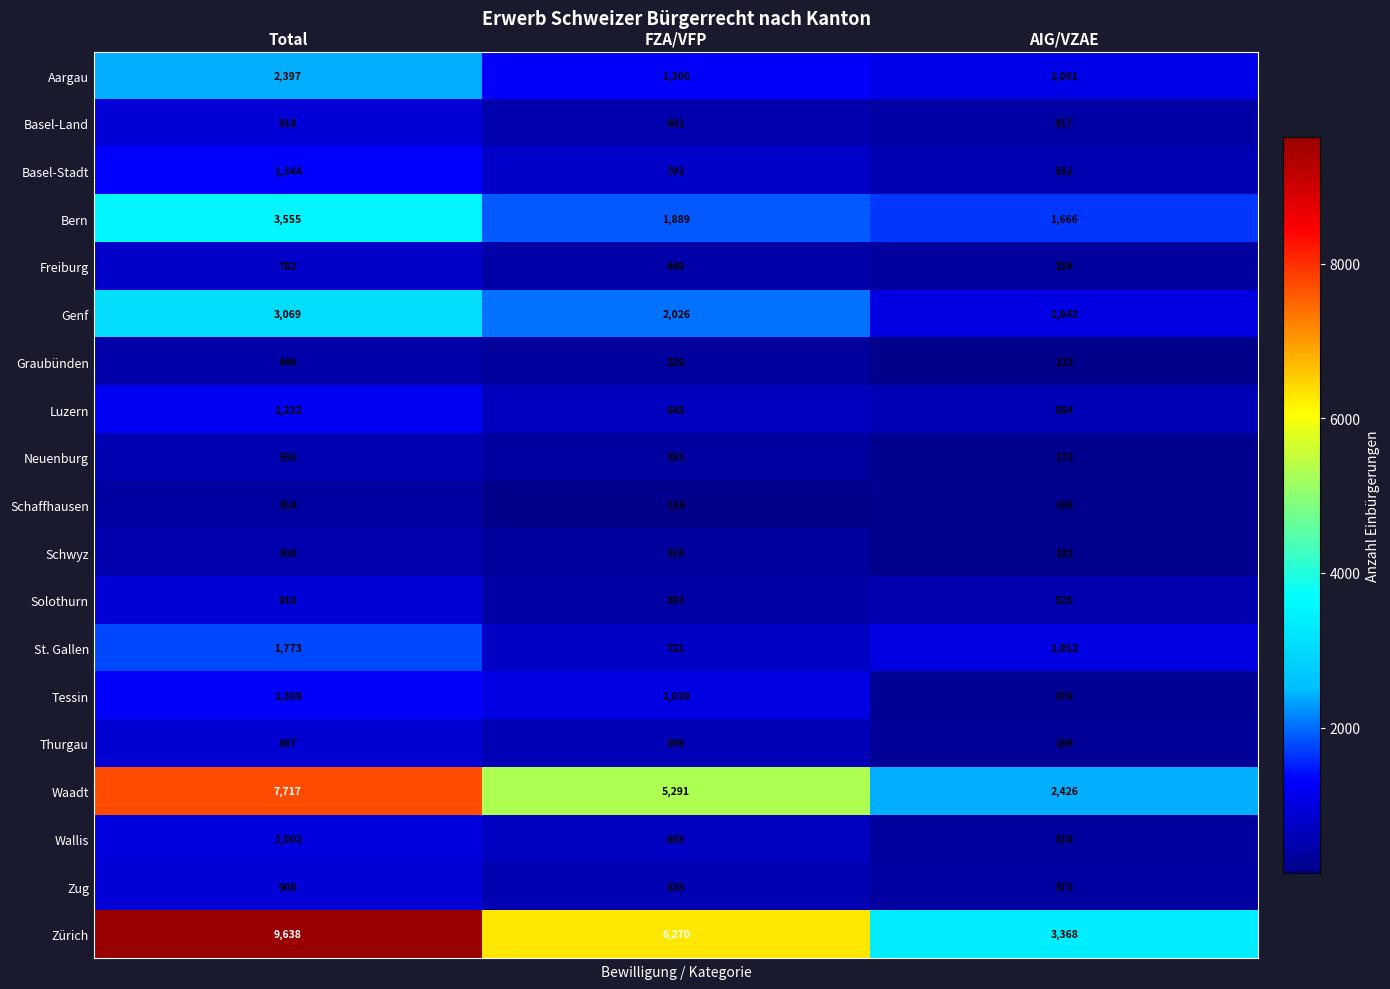

What value does the Freiburg series have at FZA/VFP?

449